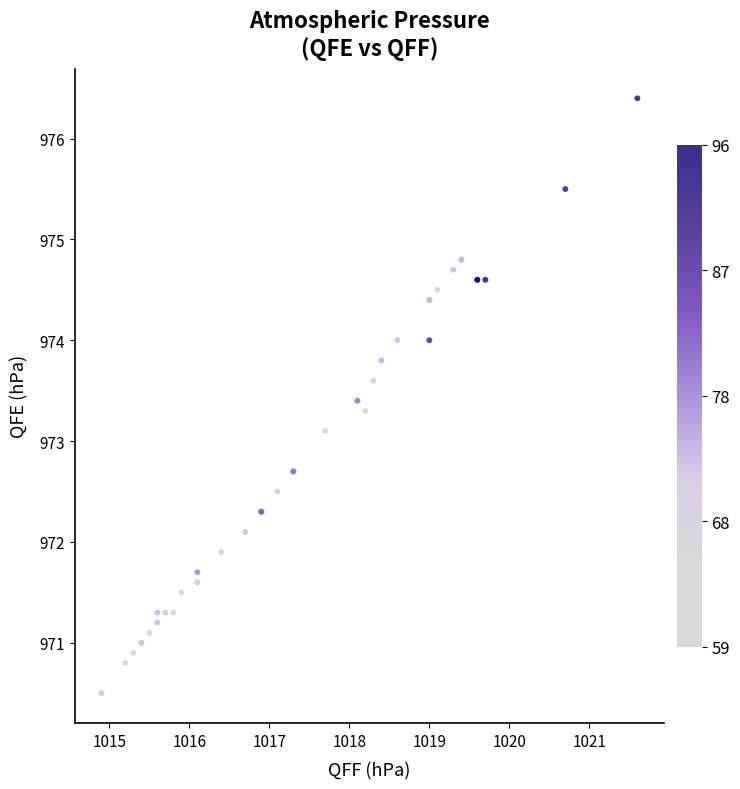

What Y value in the scatter plot is closest to 973?

973.1